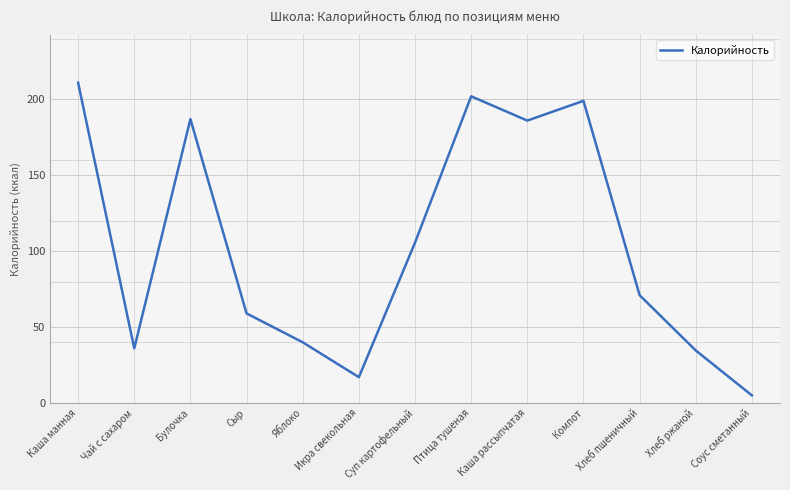

True or false: there are more than 2 points higher than both neighbors.

True